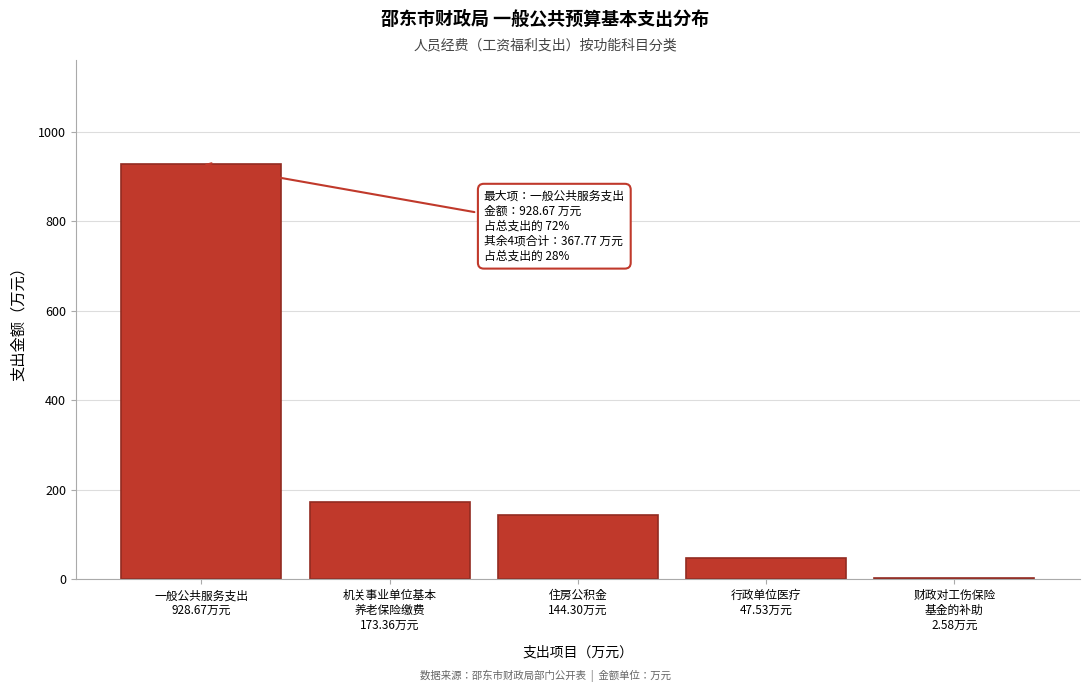

What is the maximum value shown in the chart?

928.7